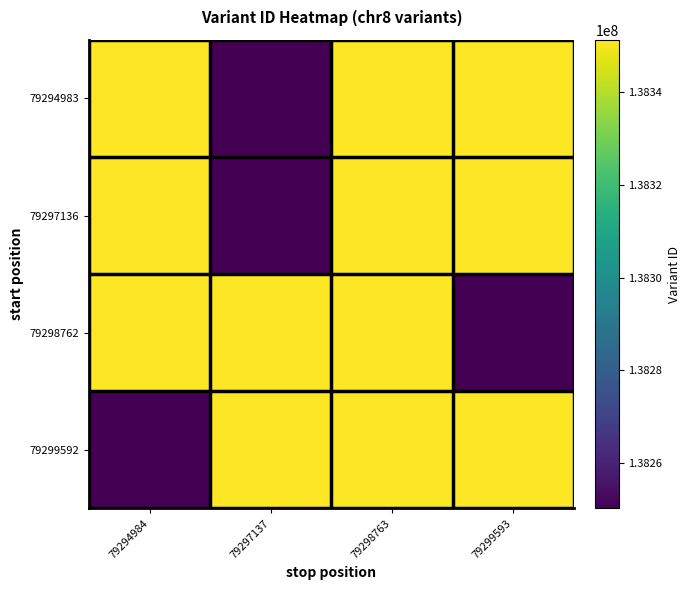

Which has a higher value, 79297137 or 79294984?

79294984